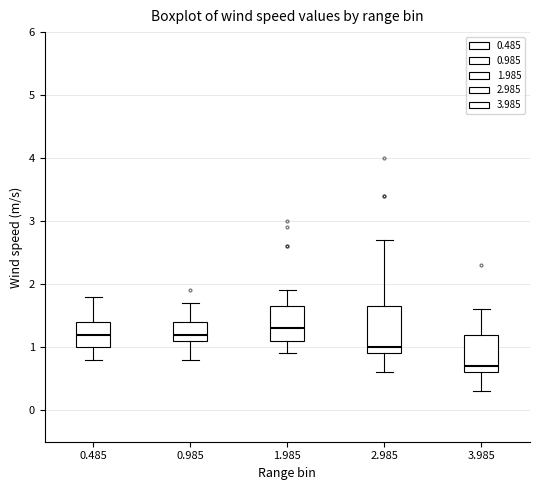

Reading left to right, transcribe this box plot: for each box, give where its median line is, the range the box spans, and where its two whiskers end, as read against the y-axis. The values are not printed on the chart, so give them approximately, as read against the axis.

0.485: median 1.2, box 1.0 to 1.4, whiskers 0.8 to 1.8
0.985: median 1.2, box 1.1 to 1.4, whiskers 0.8 to 1.7
1.985: median 1.3, box 1.1 to 1.7, whiskers 0.9 to 1.9
2.985: median 1.0, box 0.9 to 1.7, whiskers 0.6 to 2.7
3.985: median 0.7, box 0.6 to 1.2, whiskers 0.3 to 1.6